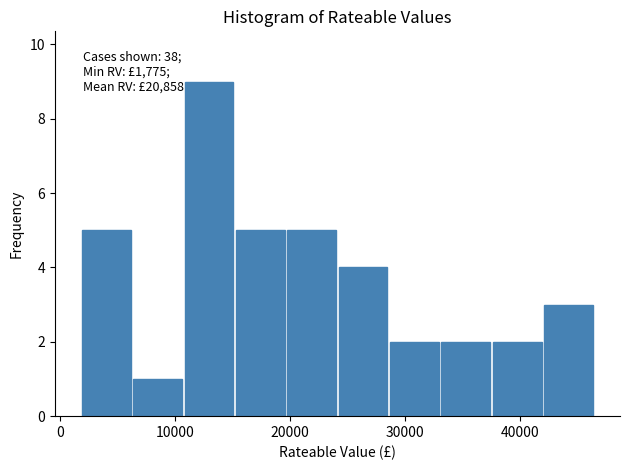

Over which range of the x-axis is the bar tallest?

11000 to 15000